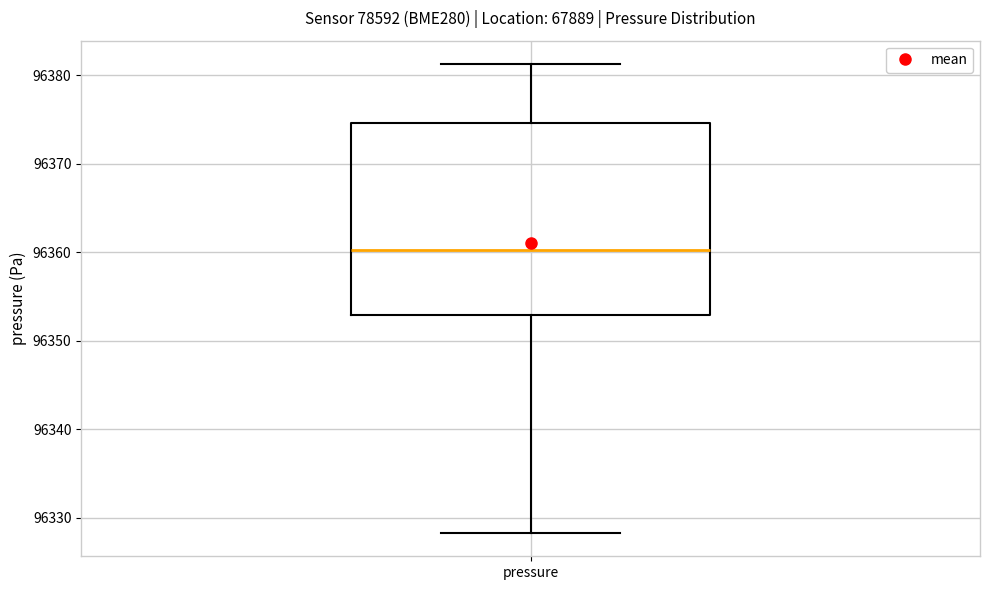

Where is the lower edge of the box for pressure on the y-axis? The values are not printed on the chart, so give them approximately, as read against the axis.

96353